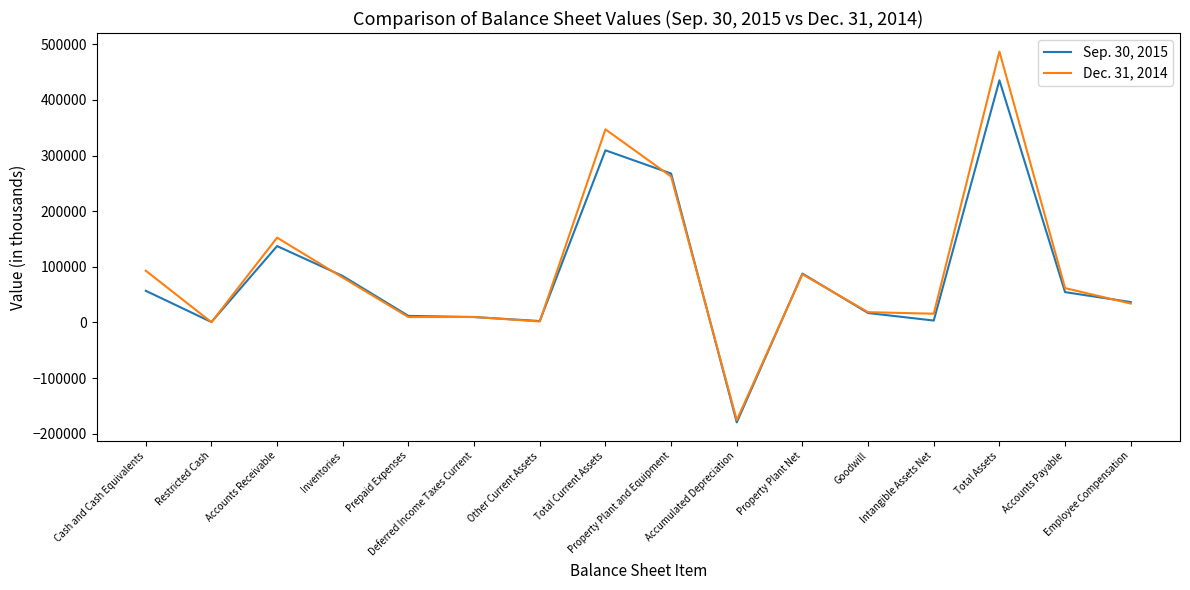

Which series ends up on top after the final intersection of Dec. 31, 2014 and Sep. 30, 2015?

Sep. 30, 2015